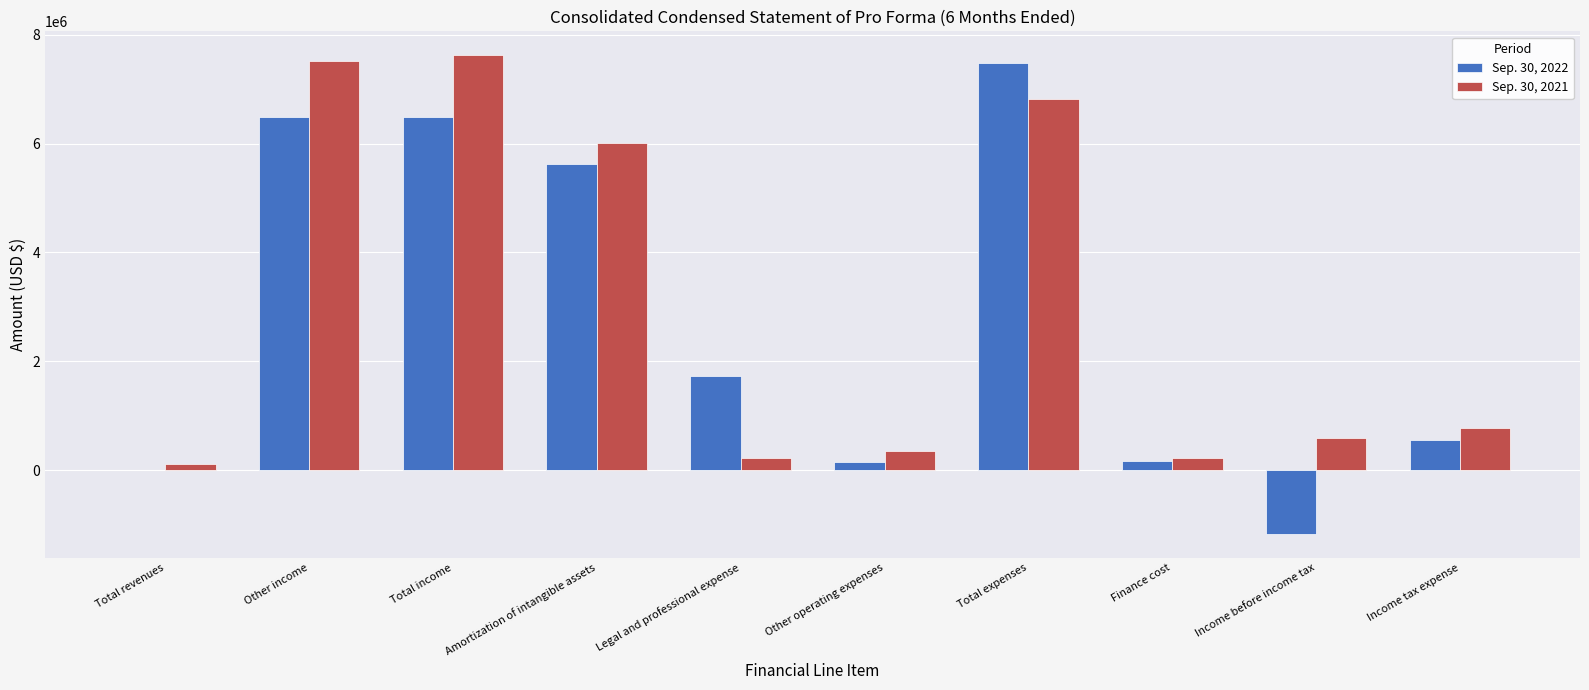

How many categories are shown in the chart?

10